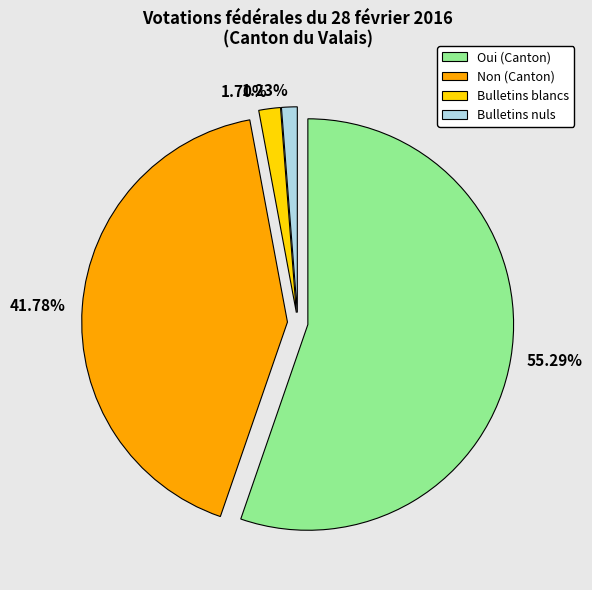

How many slices are in this pie chart?

4